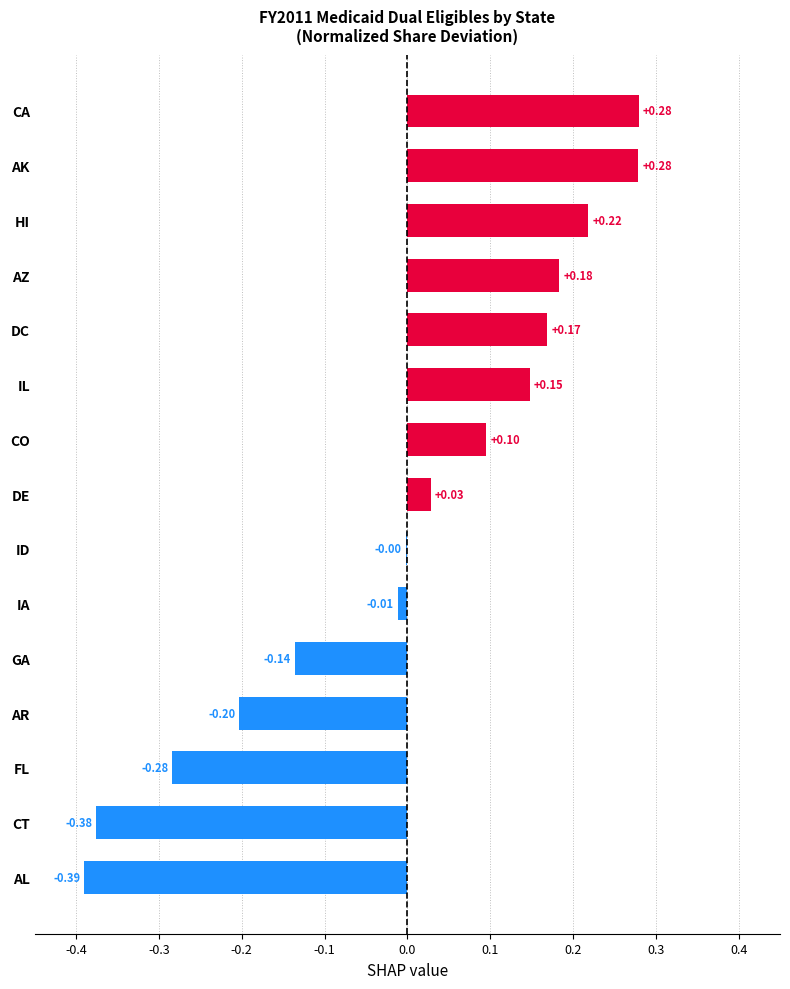

At which label is the value closest to 0?

ID